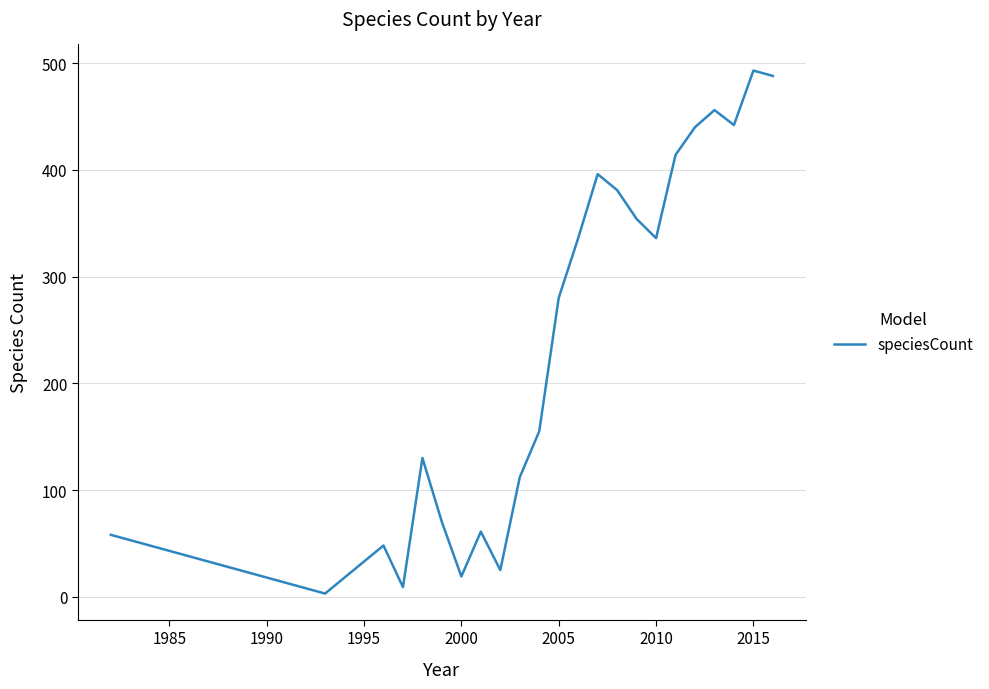

What is the maximum value shown in the chart?

493